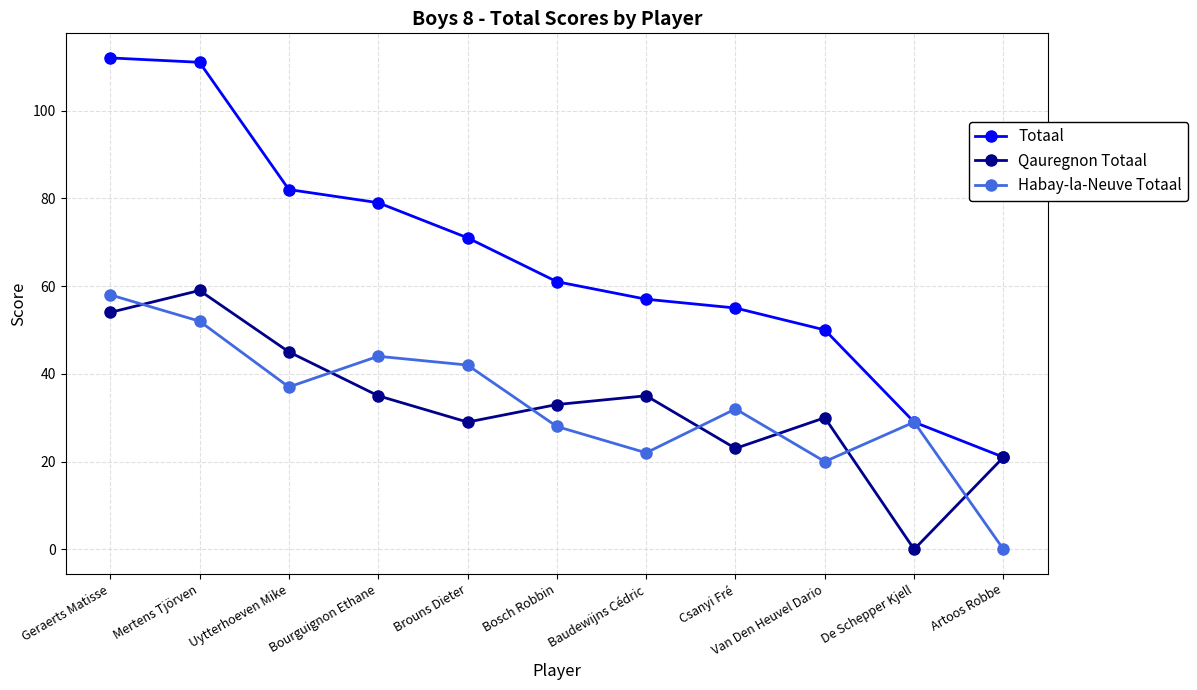

True or false: Qauregnon Totaal and Habay-la-Neuve Totaal cross at least once.

True